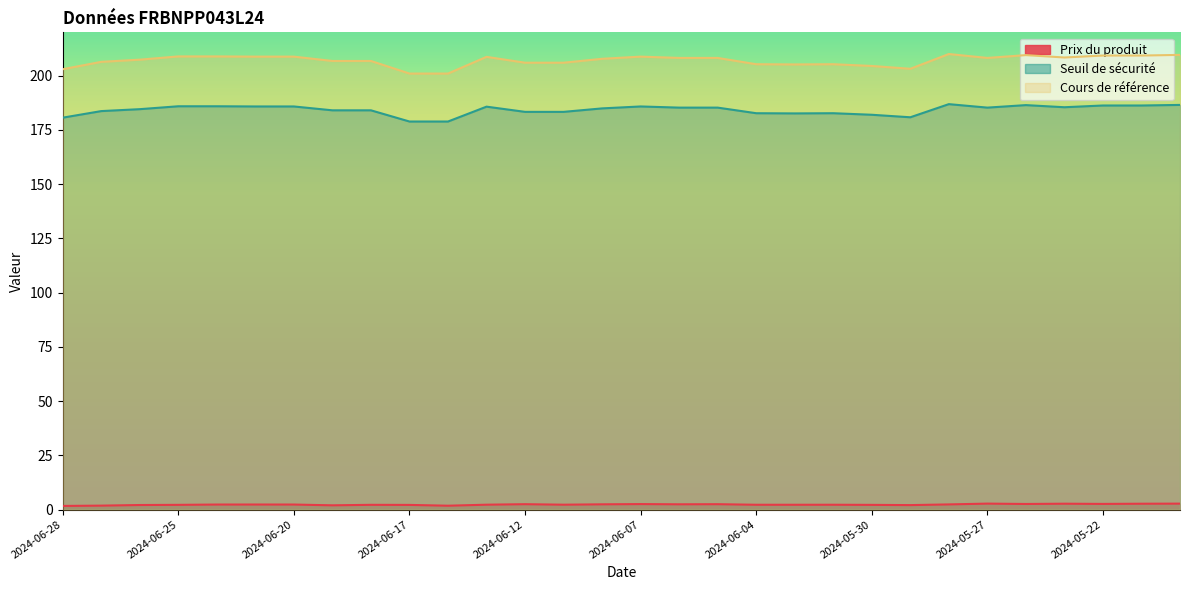

At which category is the sum across all series the highest?

2024-05-28